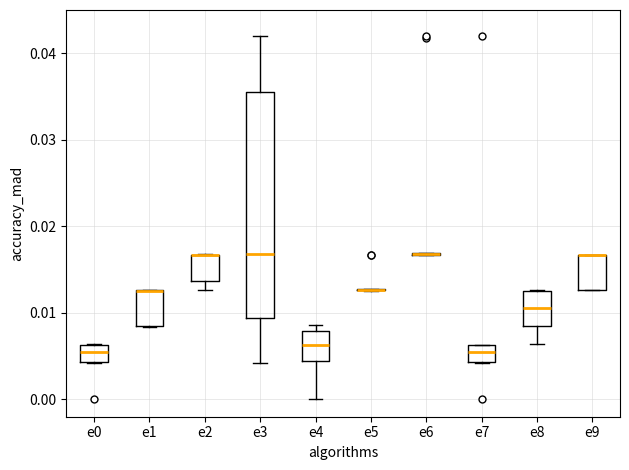

Where is the lower edge of the box for e9 on the y-axis? The values are not printed on the chart, so give them approximately, as read against the axis.

0.013